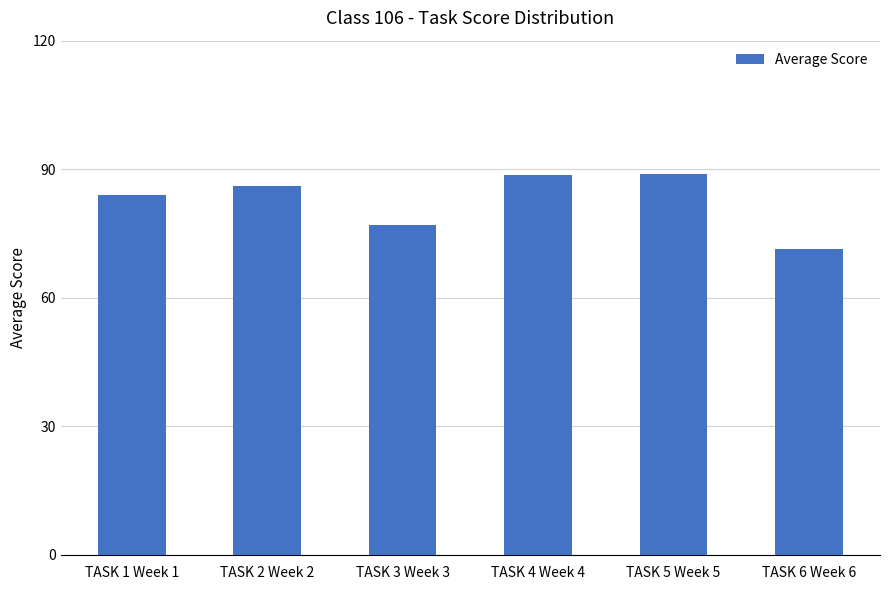

At which label is the value closest to 80?

TASK 3 Week 3